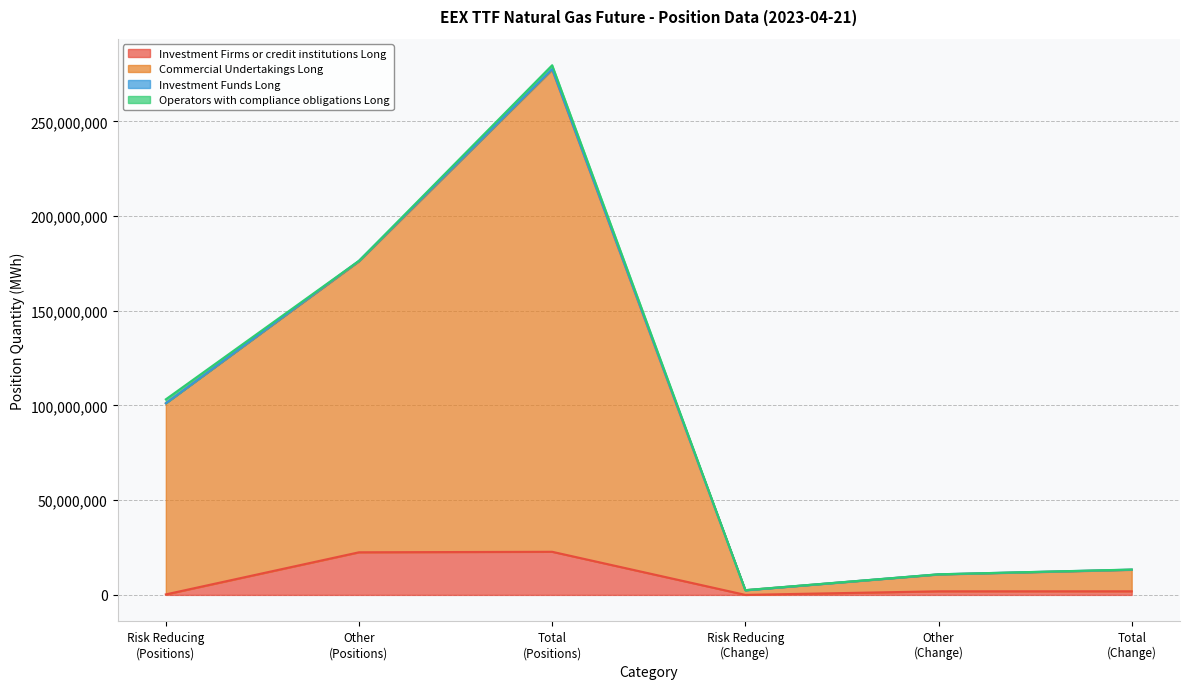

Which series has the largest total across all categories?

Commercial Undertakings Long